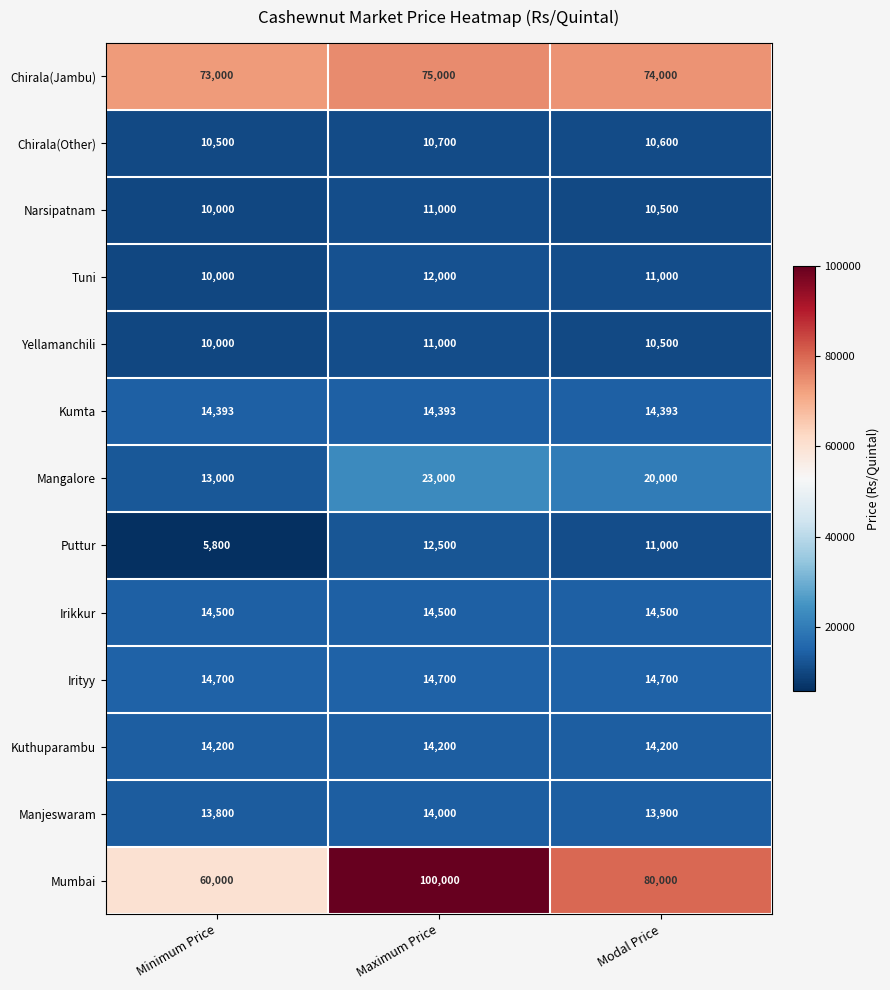

What is the total value across all series at Maximum Price?

326993